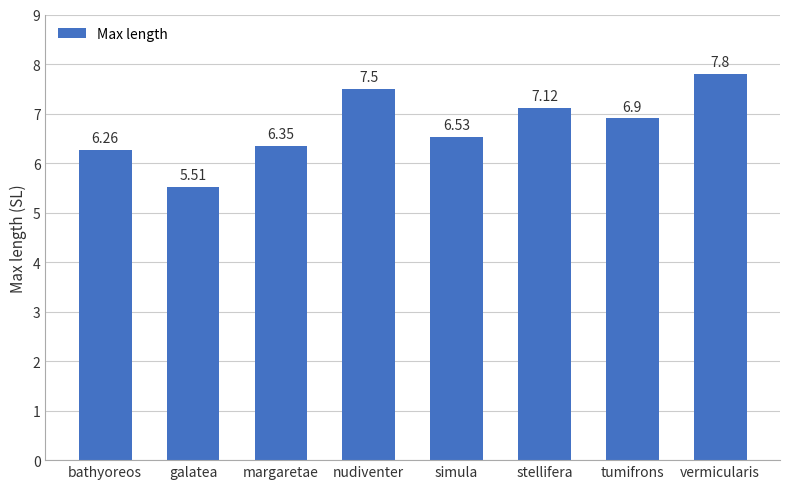

Rank the categories by value from lowest to highest.

galatea, bathyoreos, margaretae, simula, tumifrons, stellifera, nudiventer, vermicularis